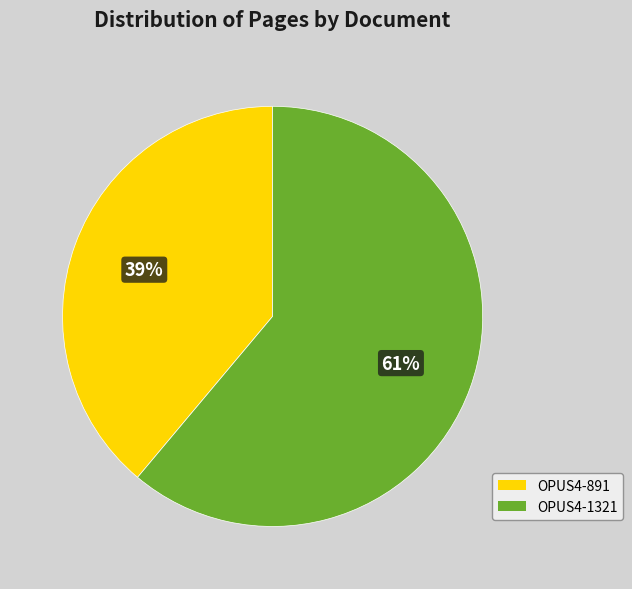

To the nearest percent, what percentage of the pie is OPUS4-1321?

61%